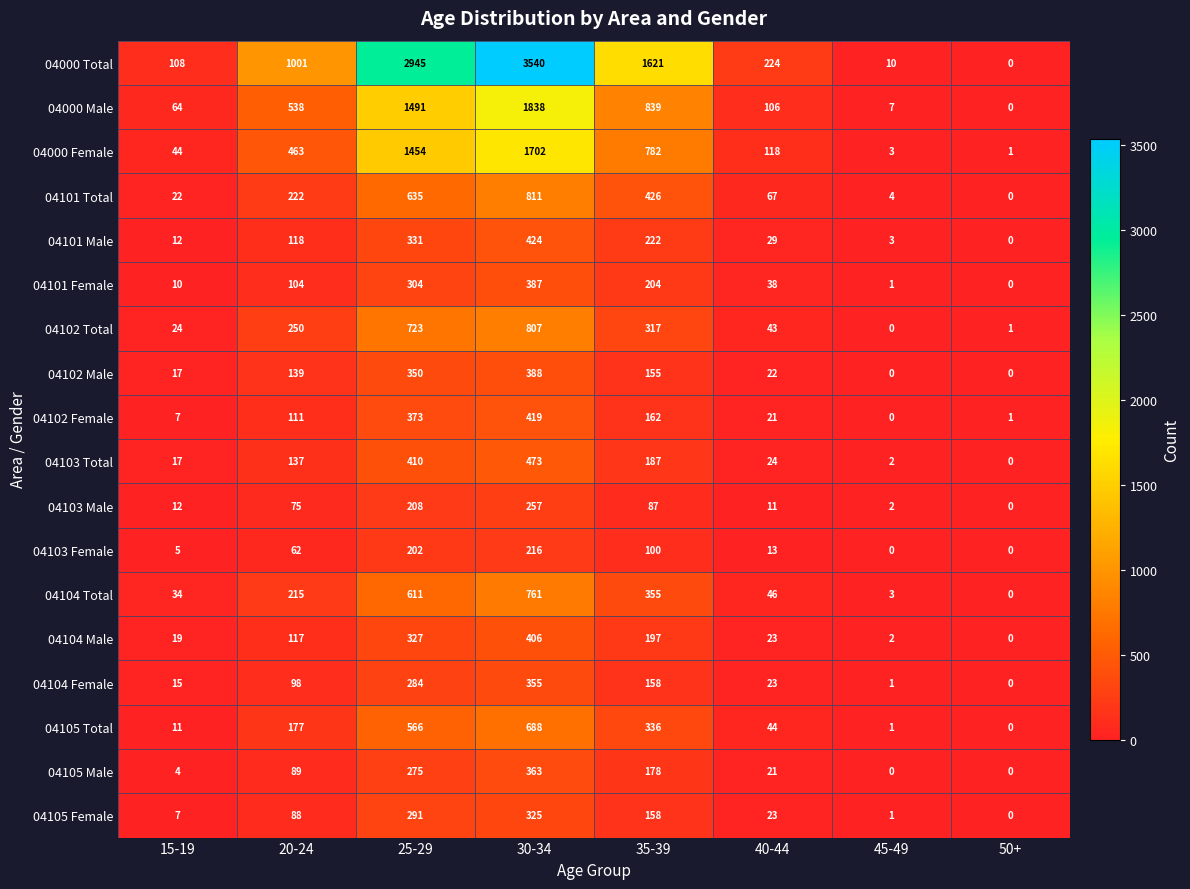

Where is 04103 Female nearest to the value 108?

35-39